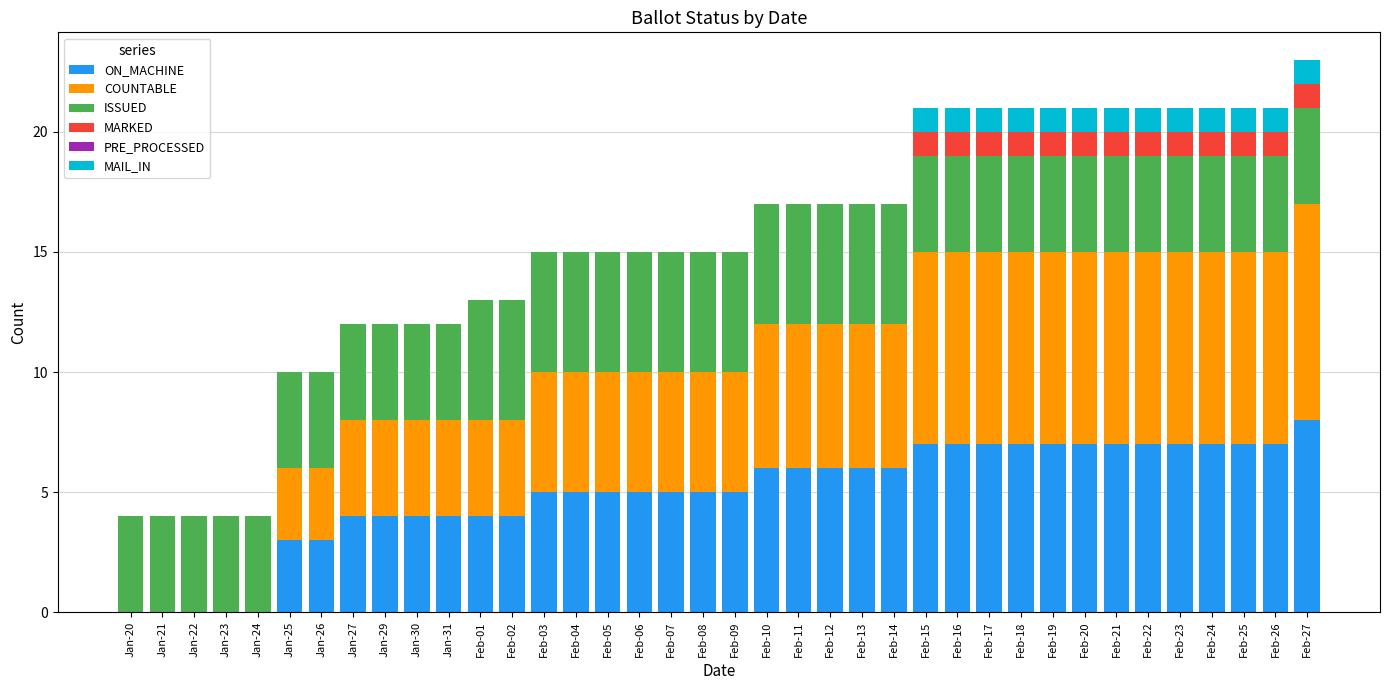

True or false: ON_MACHINE has a value of 7 at Jan-31.

False